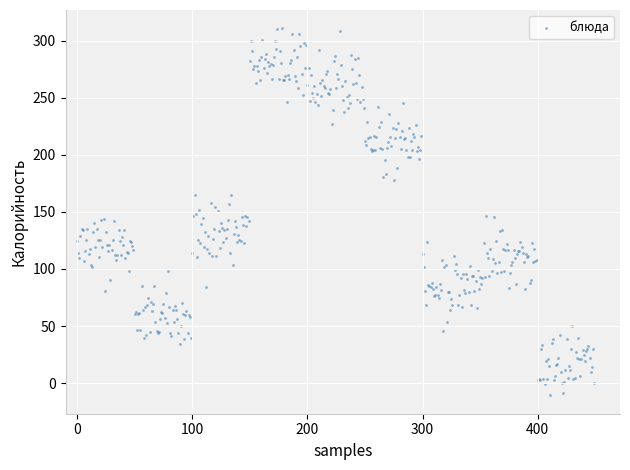

What is the range of Y values (max minus min)?

321.6